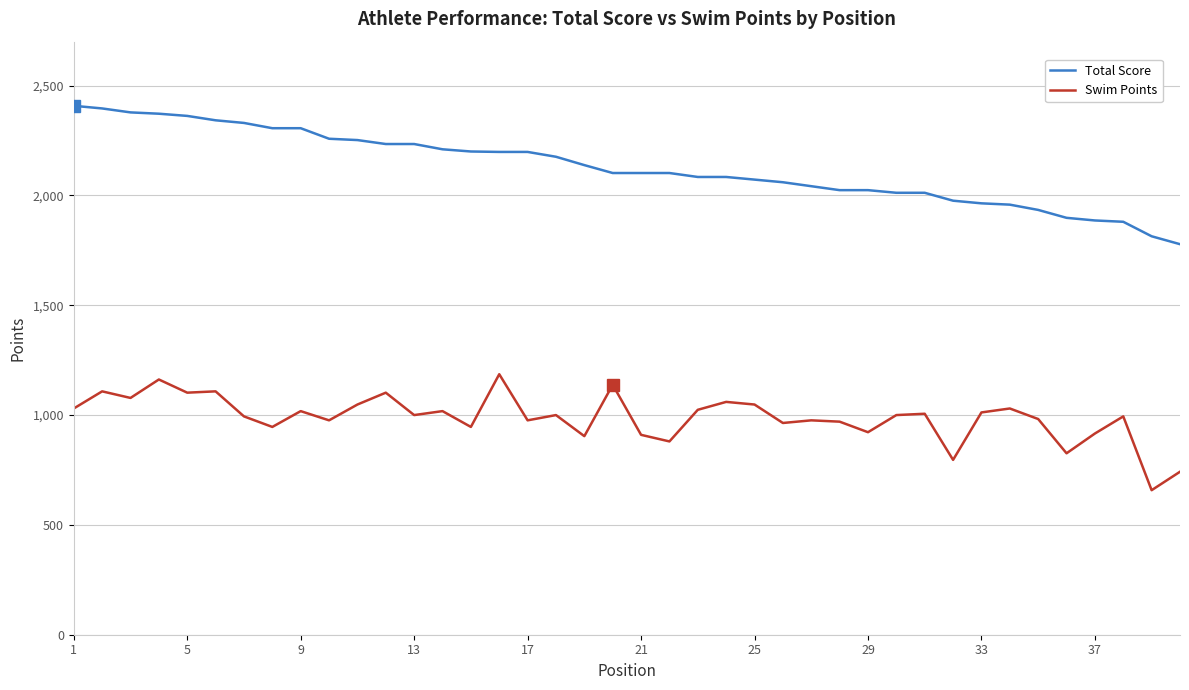

List the series in order of their overall mean, highest first.

Total Score, Swim Points